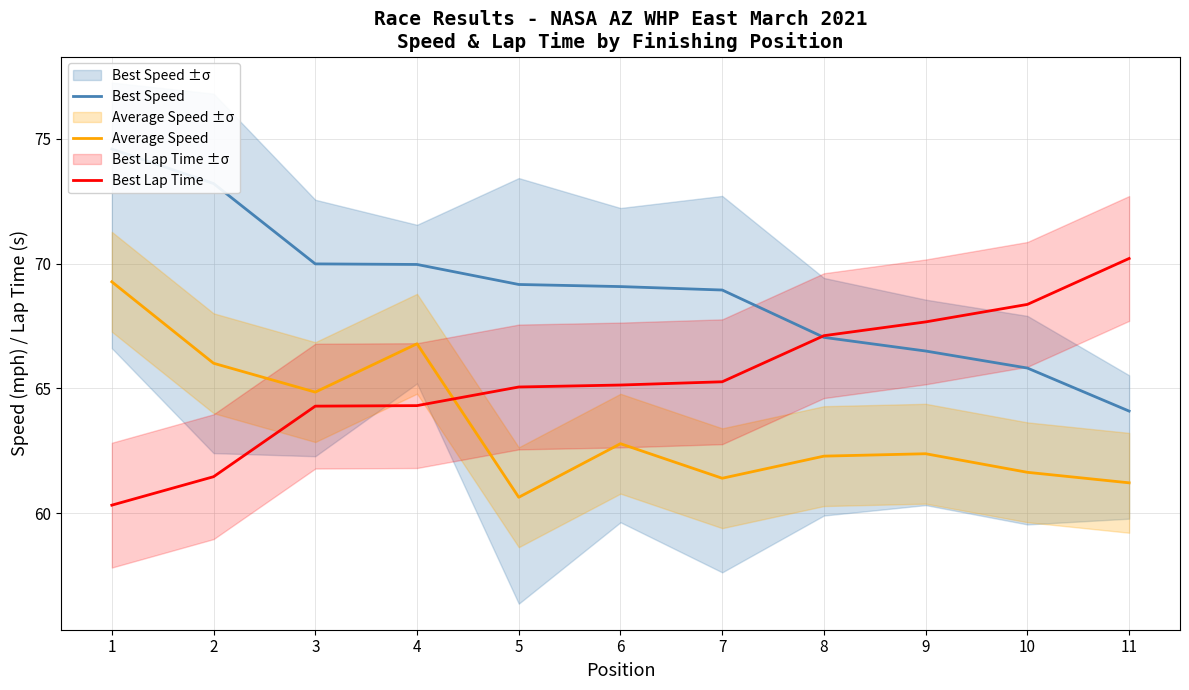

Is it true that Best Lap Time equals 118.1 at 10?

False